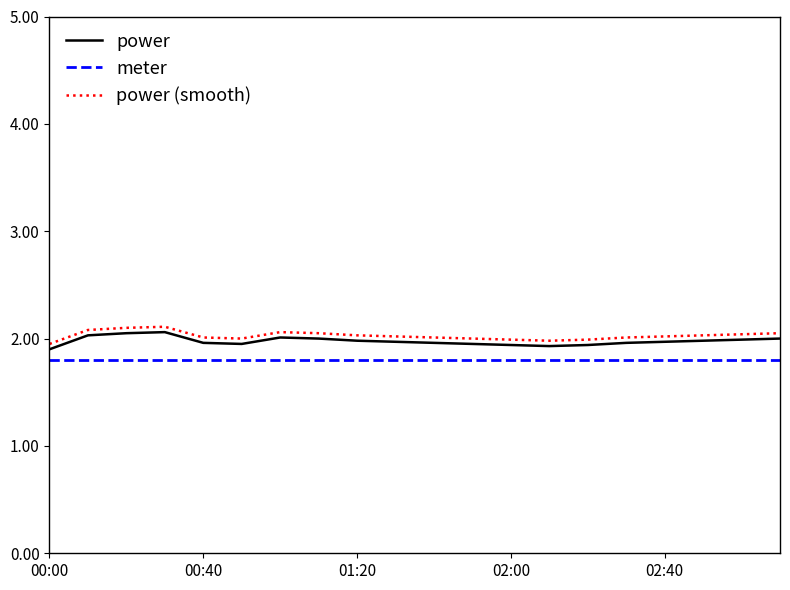

What is the greatest value displayed?

2.1